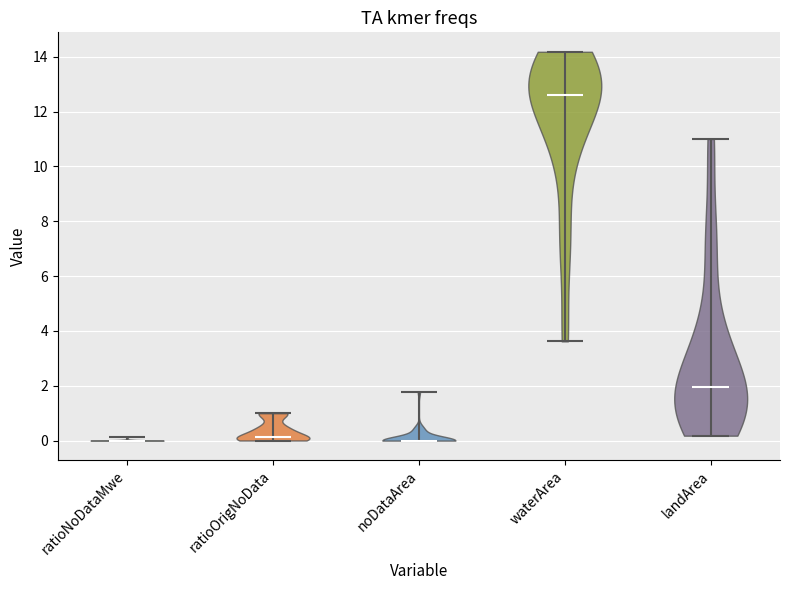

What is the highest point the violin for landArea reaches on the y-axis? The values are not printed on the chart, so give them approximately, as read against the axis.

11.0